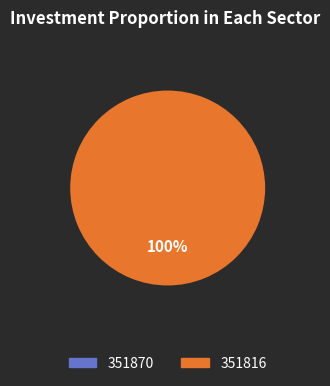

Is it true that 351816 is 85% of the pie?

False